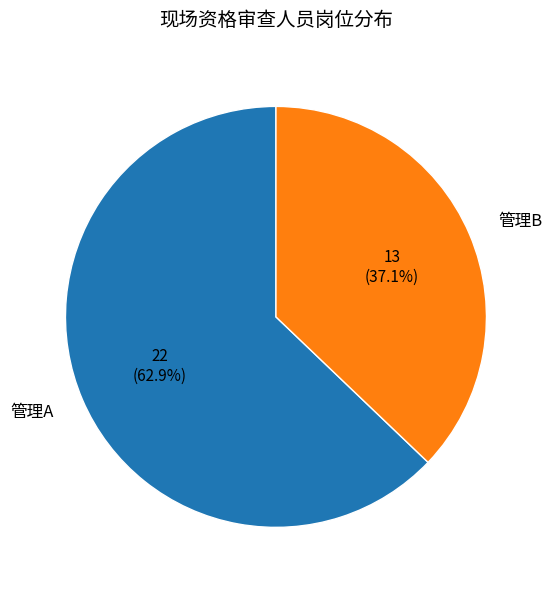

Combined, what portion of the pie is 管理A and 管理B?

100.0%